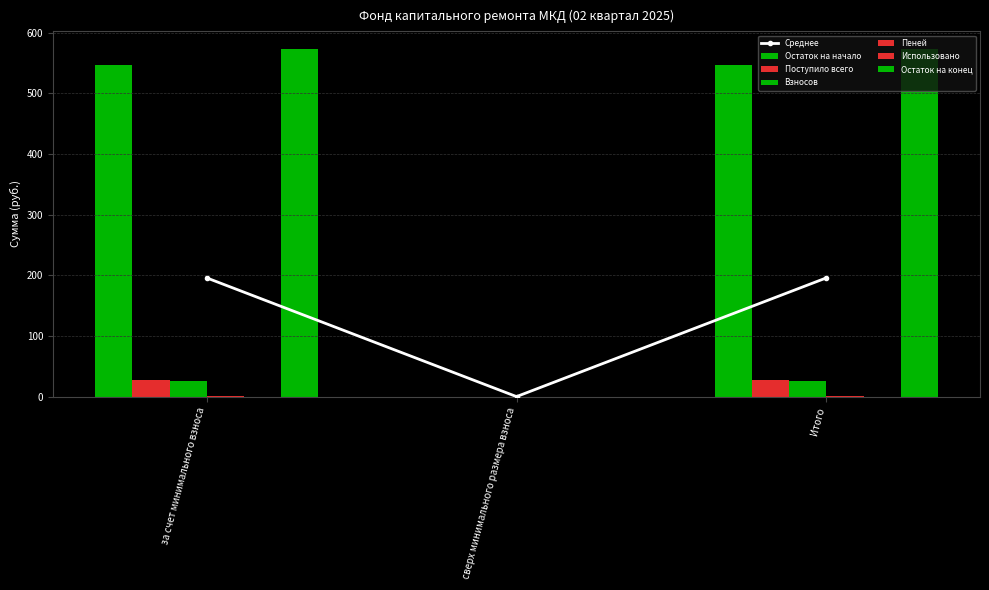

Which label corresponds to the largest value in the chart?

за счет минимального взноса